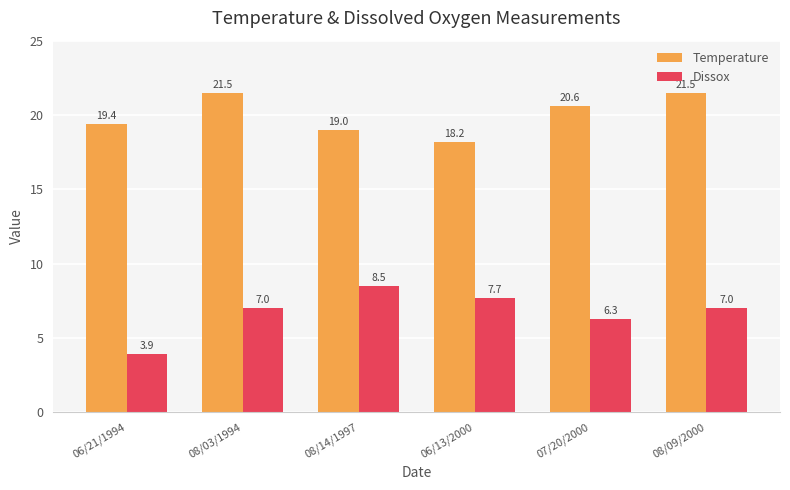

How many groups of bars are there?

6